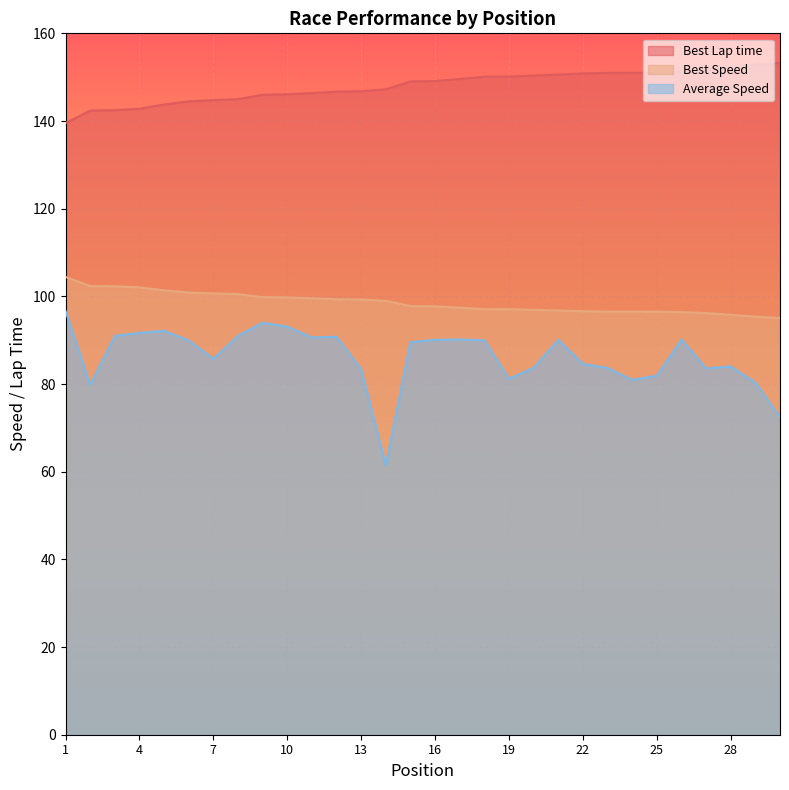

How many lines are shown in the chart?

3